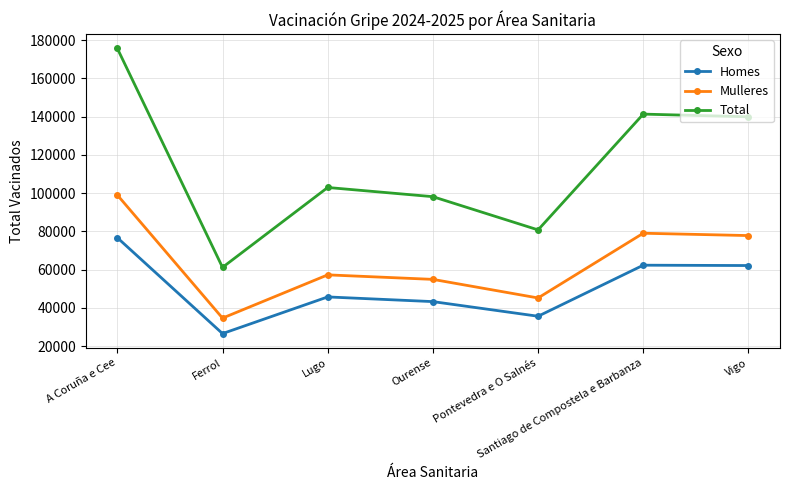

True or false: Mulleres and Total intersect in this chart.

False